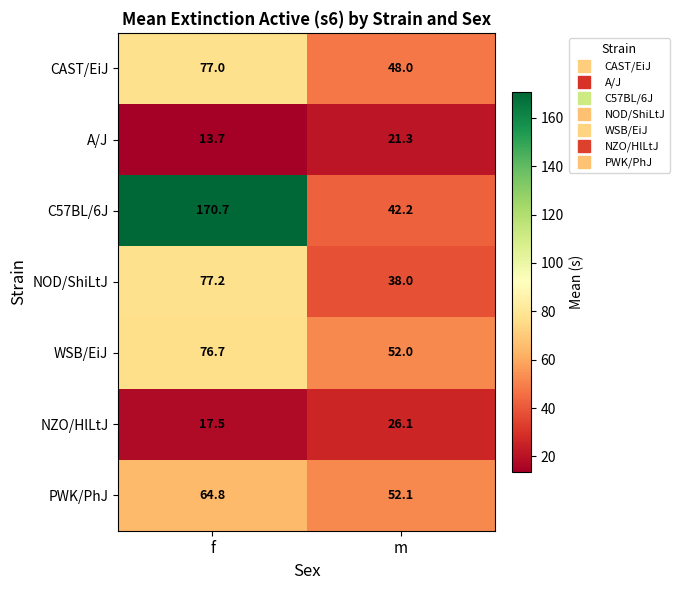

What value does the CAST/EiJ series have at m?

48.0